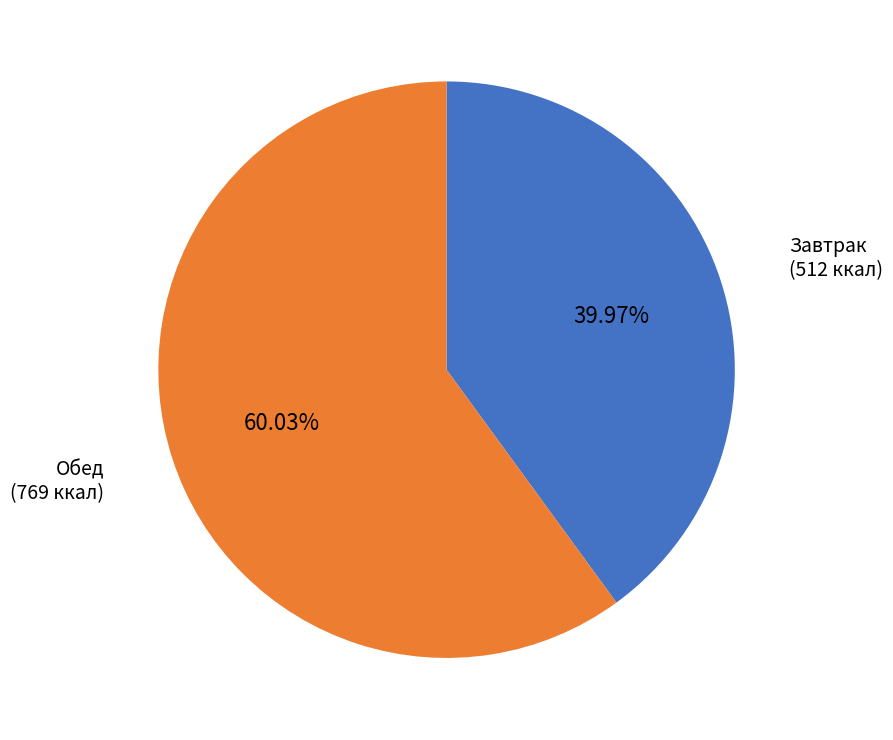

What is the ratio of the value at Завтрак to the value at Обед?

0.7